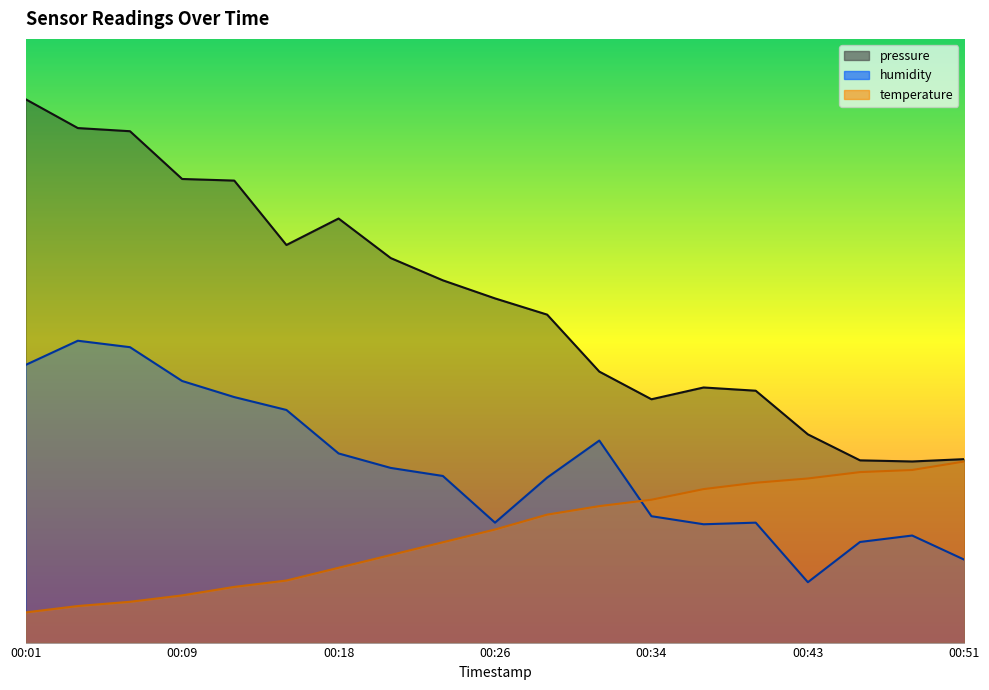

Which series changed the most between 00:01 and 00:45?

pressure